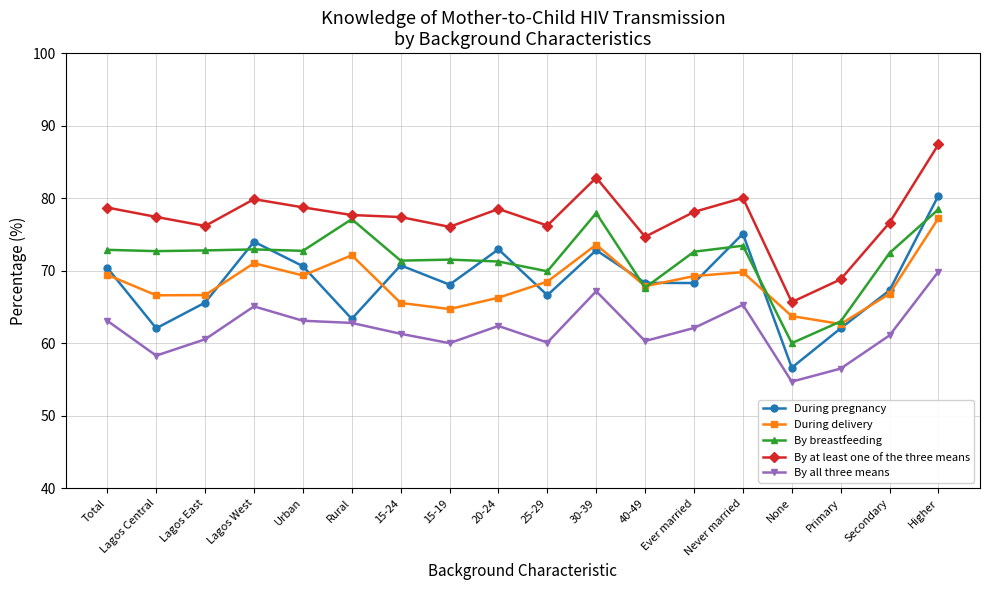

Where is the first local maximum for By all three means?

Lagos West